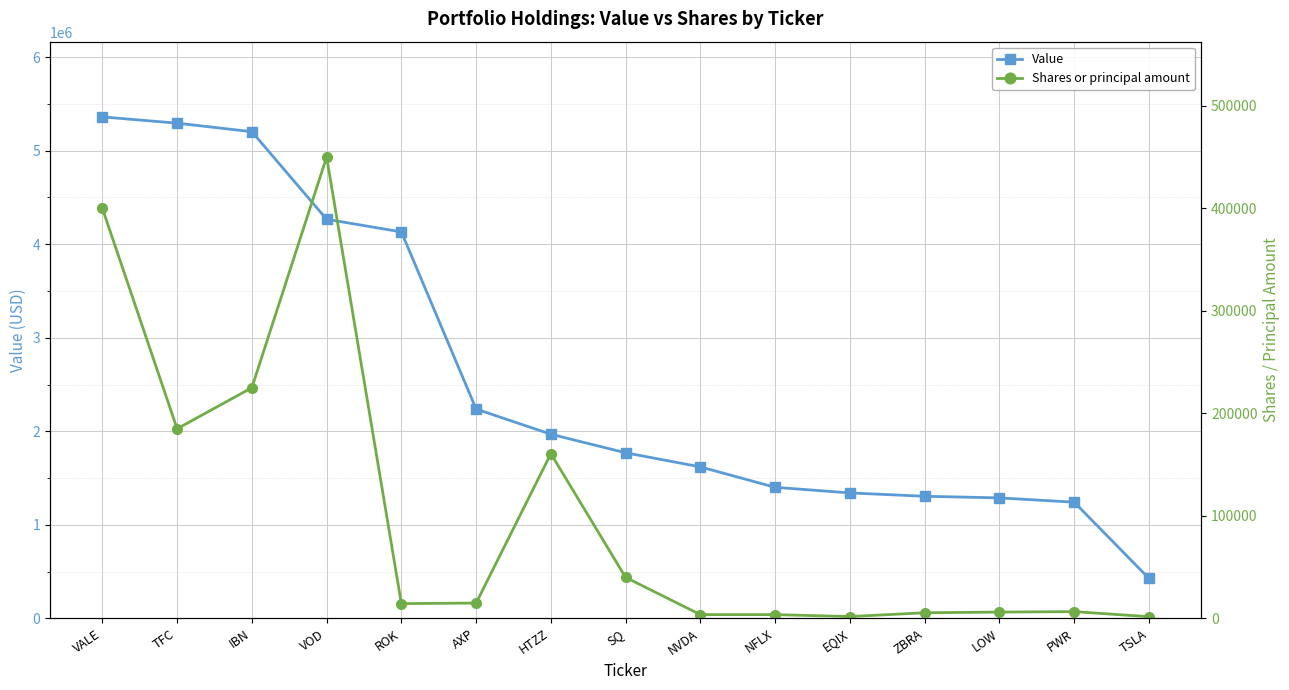

True or false: Shares or principal amount and Value intersect in this chart.

False